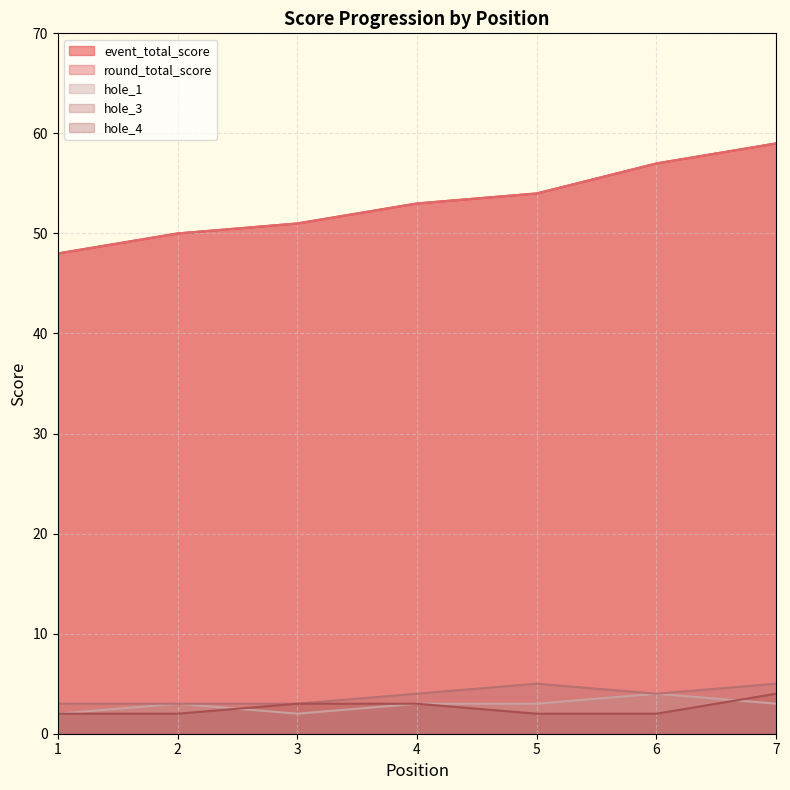

At which label is hole_4 closest to 3?

3